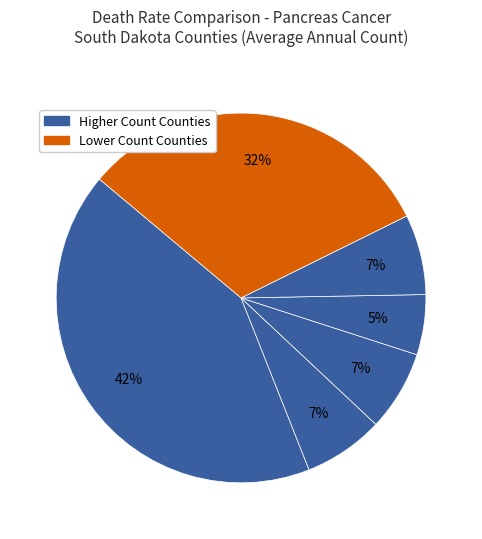

How many slices are in this pie chart?

6